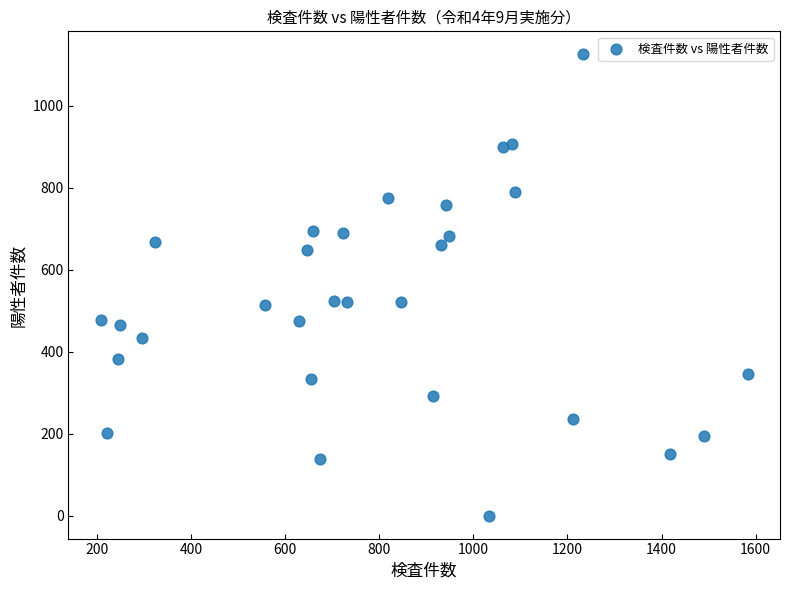

What is the range of Y values (max minus min)?

1125